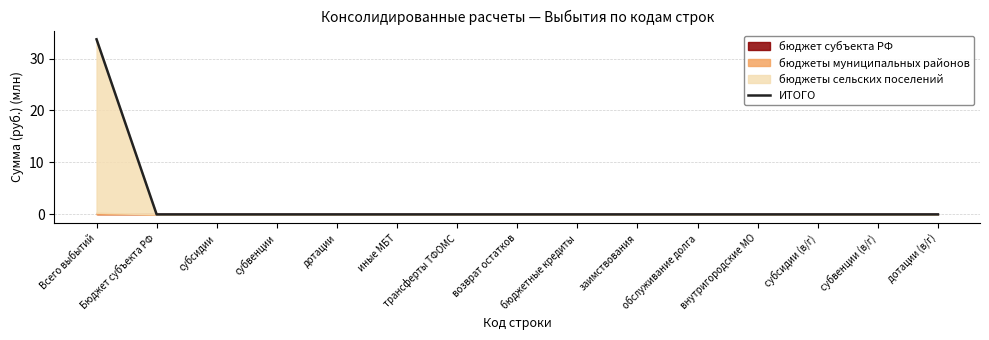

At which category does the chart reach its peak across all series?

Всего выбытий